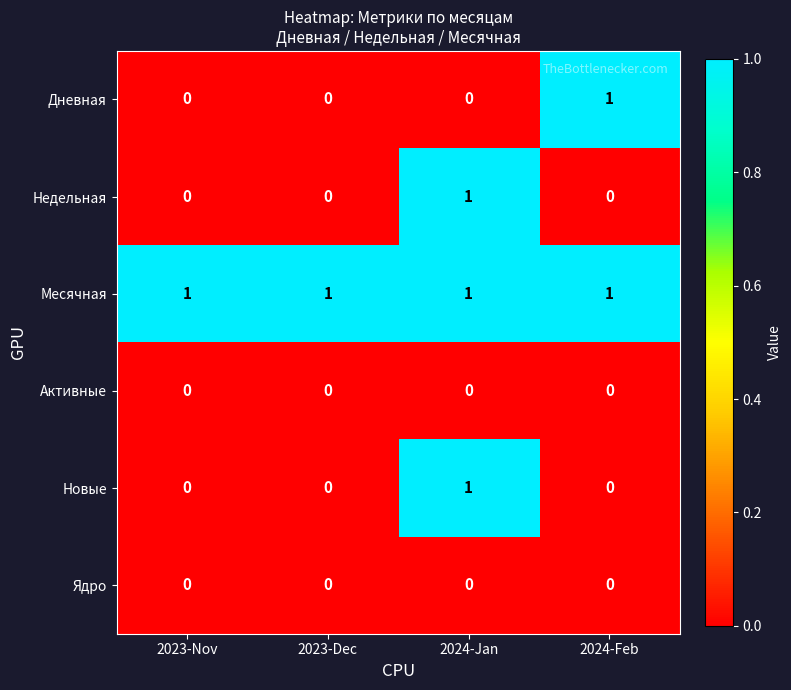

Which series has the largest total across all categories?

Месячная